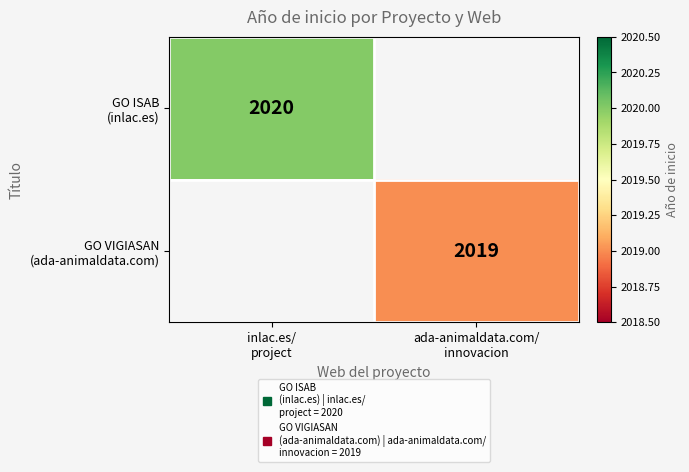

Between ada-animaldata.com/
innovacion and inlac.es/
project, which is larger?

inlac.es/
project